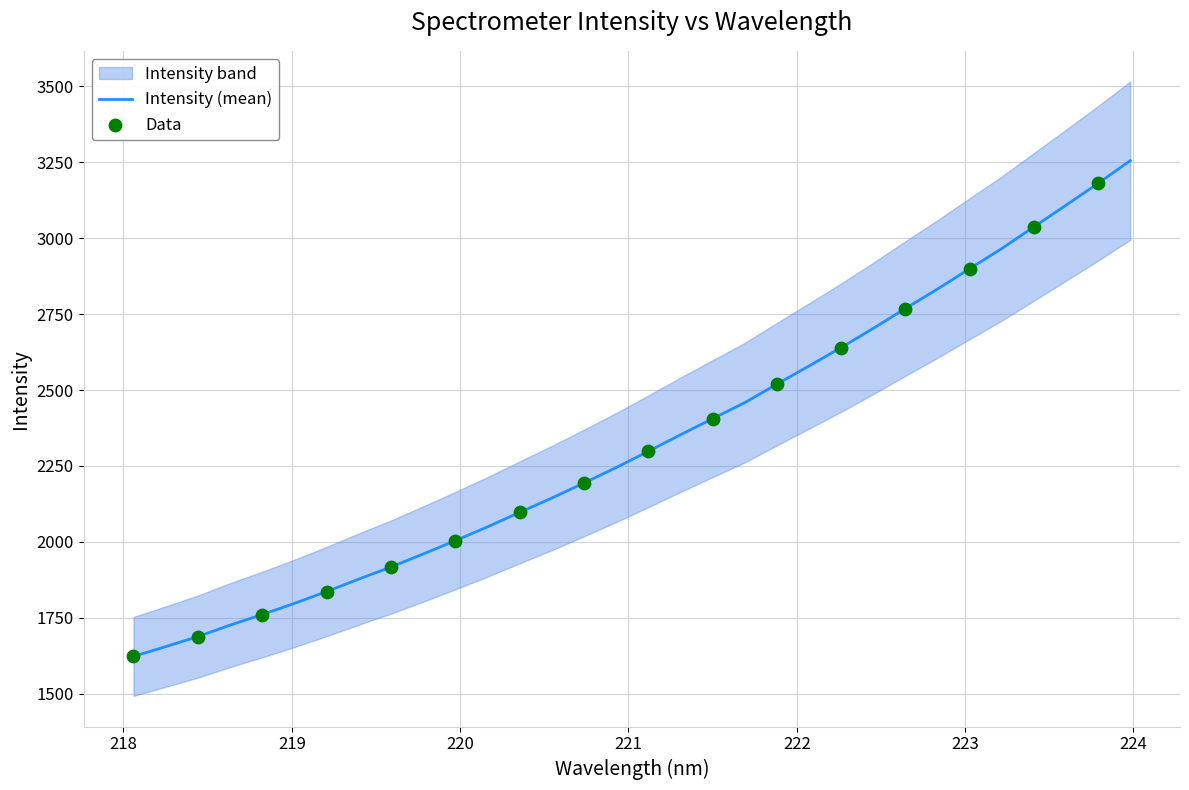

What is the maximum value for Intensity (mean)?

3255.2